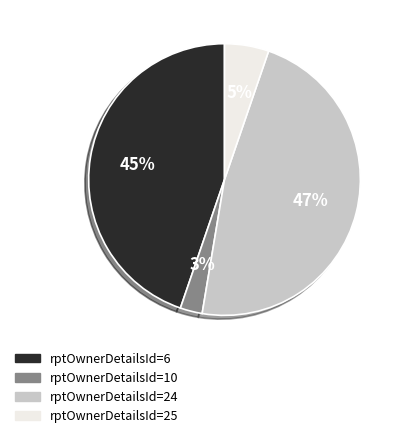

Is there a majority slice in this chart?

No